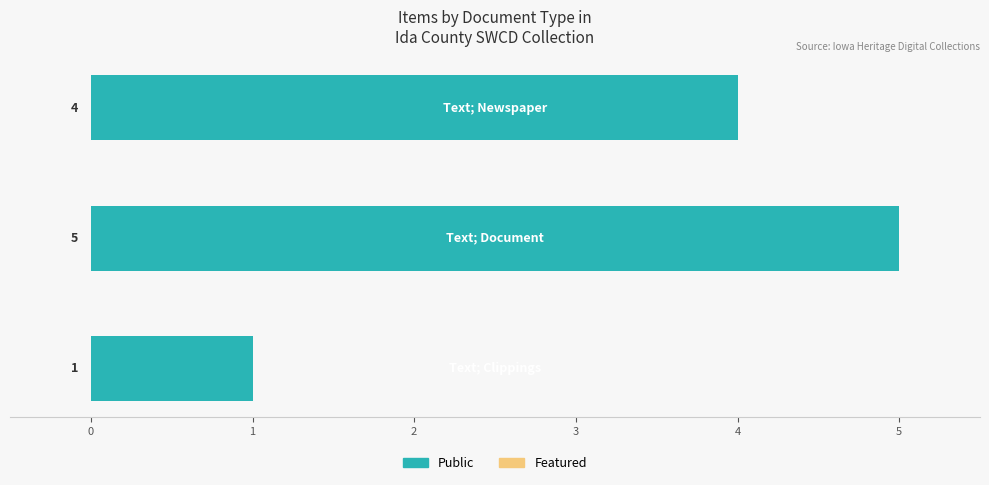

What is the maximum value shown in the chart?

5